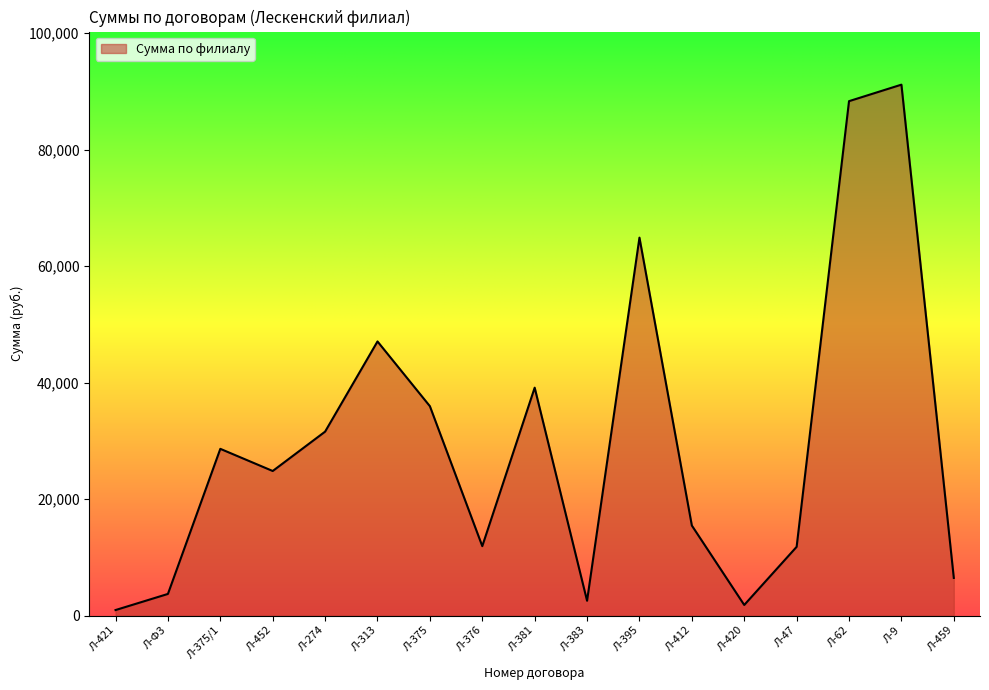

Where is the data nearest to the value 46064?

Л-313